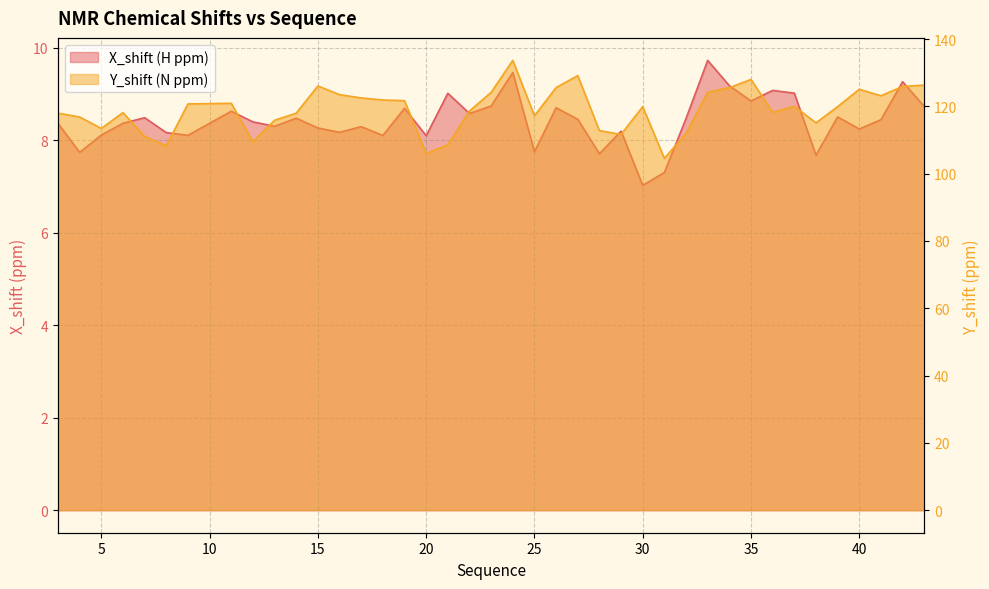

How many interior local peaks does the Y_shift series have?

9